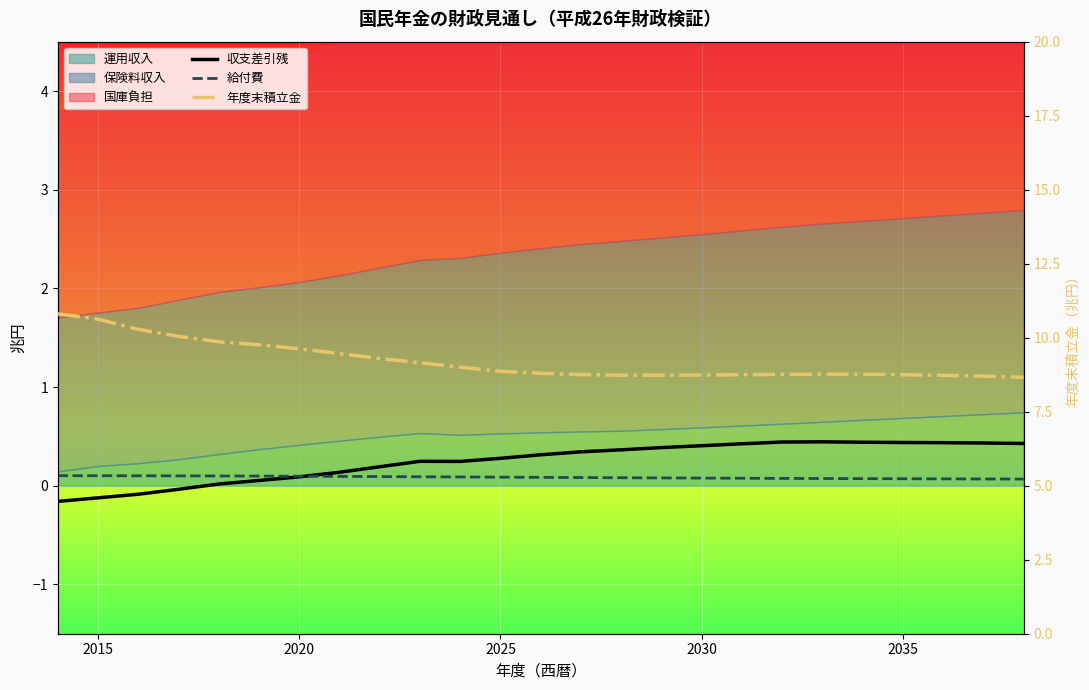

How many categories are shown in the chart?

25